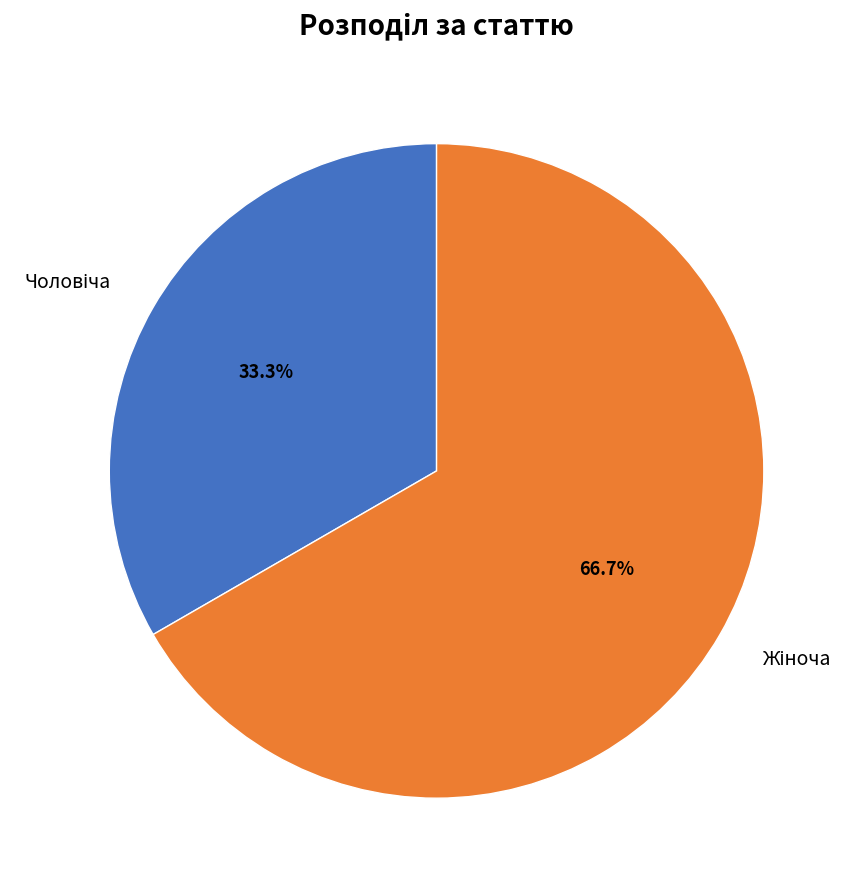

Is there any slice that represents more than half of the pie?

Yes